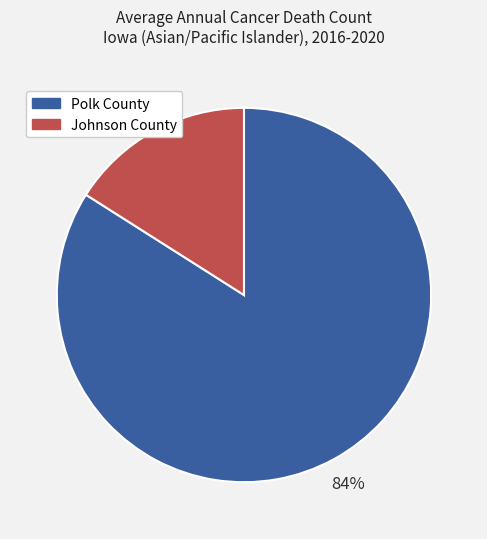

Which category has the biggest portion of the pie?

Polk County